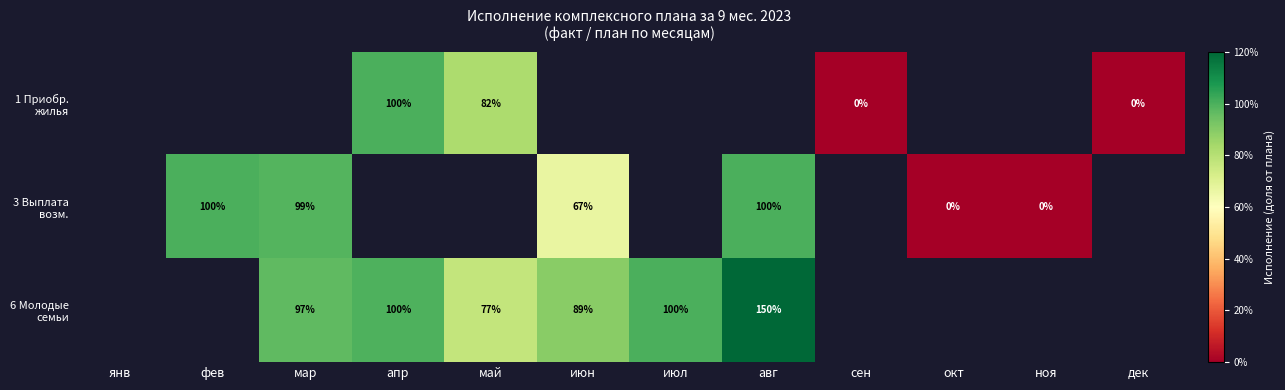

The 1 Приобр. жилья series shows 0.6 at май. True or false?

False